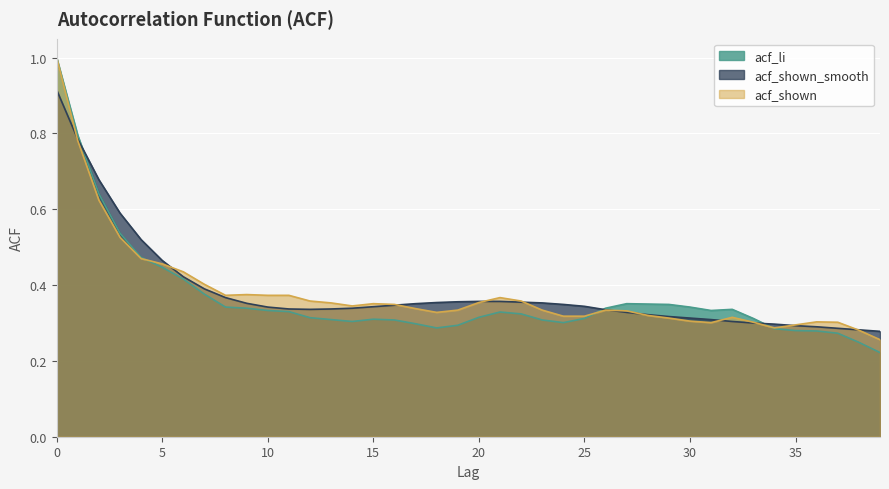

How many interior local valleys does the acf_li series have?

4